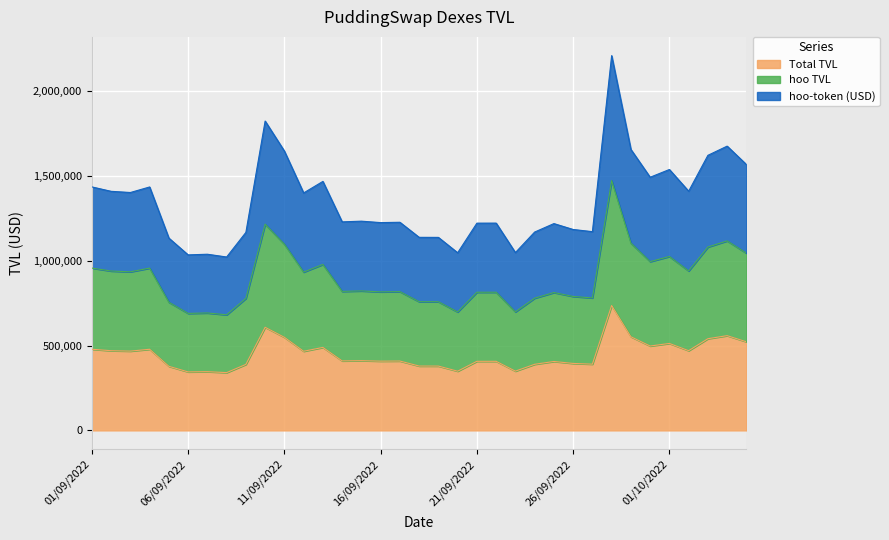

True or false: Total TVL has more than 2 points higher than both neighbors.

True